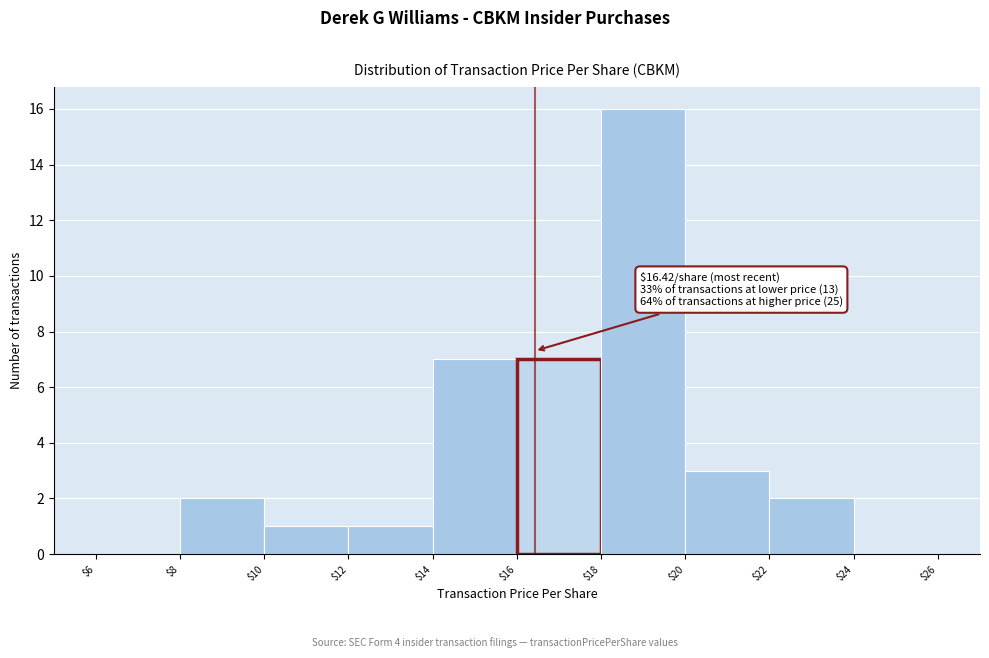

Over which range of the x-axis is the bar tallest?

$18 to $20